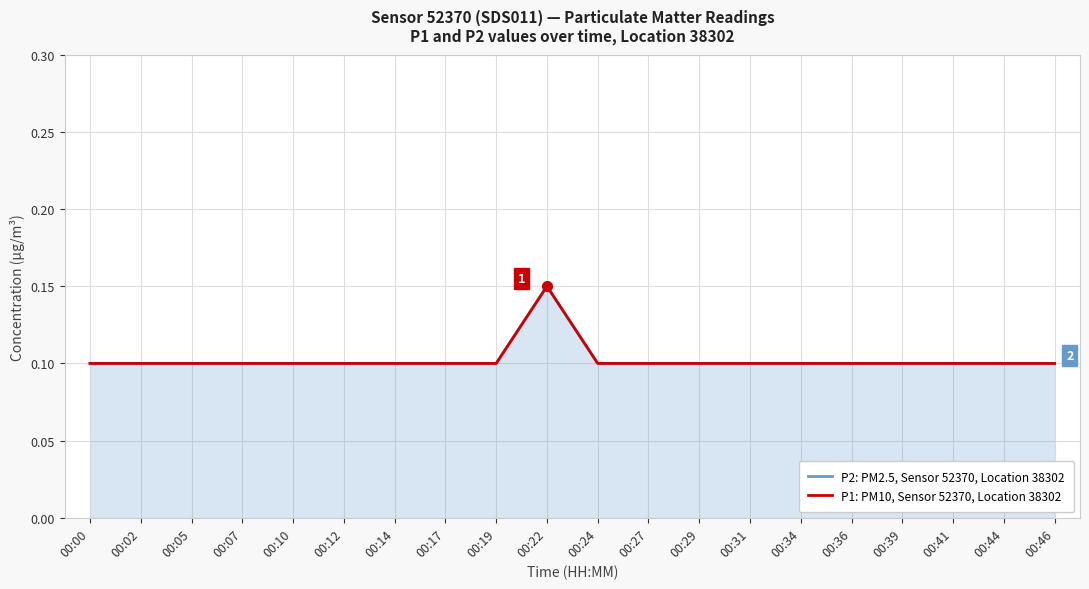

At which category does P1: PM10, Sensor 52370, Location 38302 reach its first local peak?

00:22